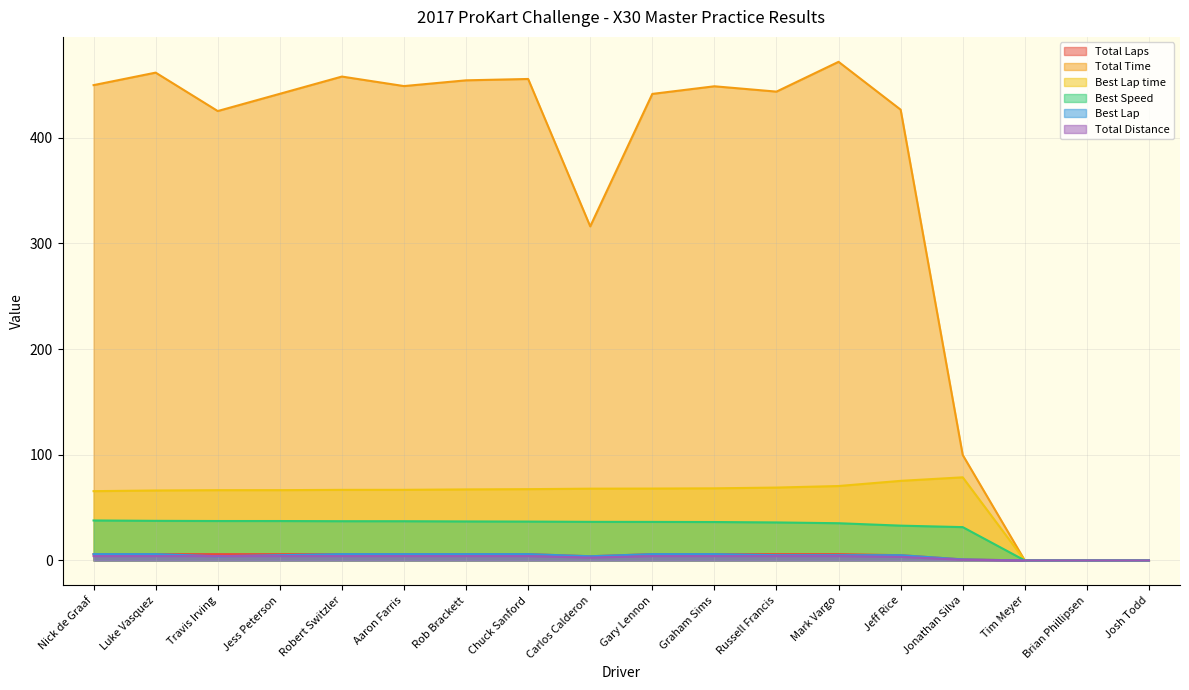

At which category does the chart reach its minimum across all series?

Tim Meyer